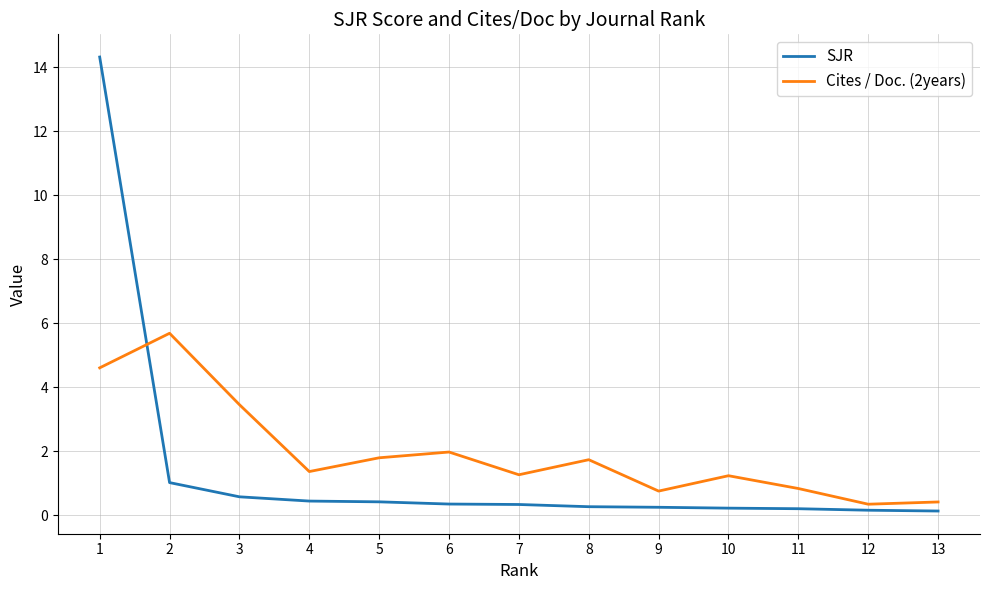

What is the minimum value shown in the chart?

0.1